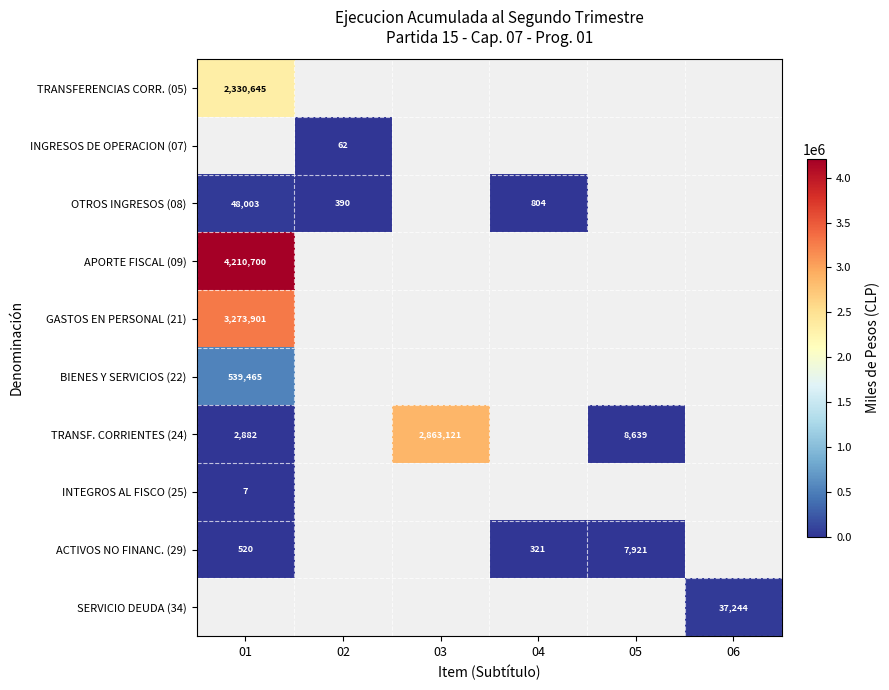

What is the difference between the ACTIVOS NO FINANC. (29) values at 05 and 01?

7401